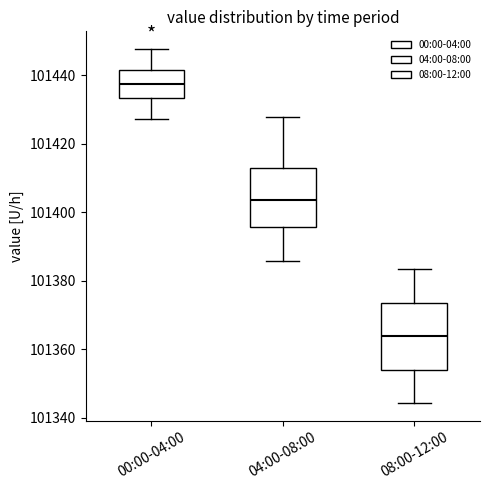

Reading left to right, read every box against the y-axis: the position of its median line, the range the box covers, and the ends of its whiskers. The values are not printed on the chart, so give them approximately, as read against the axis.

00:00-04:00: median 101438, box 101434 to 101442, whiskers 101428 to 101448
04:00-08:00: median 101404, box 101396 to 101412, whiskers 101386 to 101428
08:00-12:00: median 101364, box 101354 to 101374, whiskers 101344 to 101384